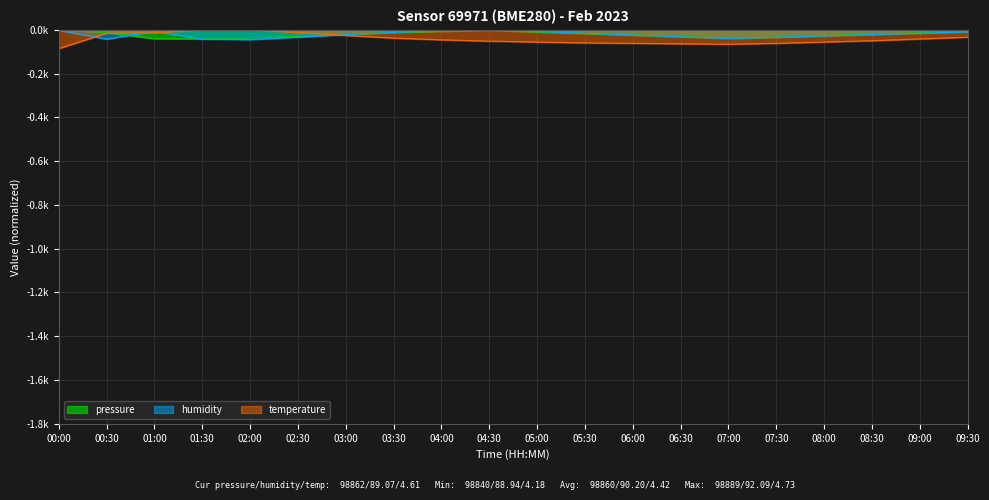

At which label does pressure first exceed -20?

00:00